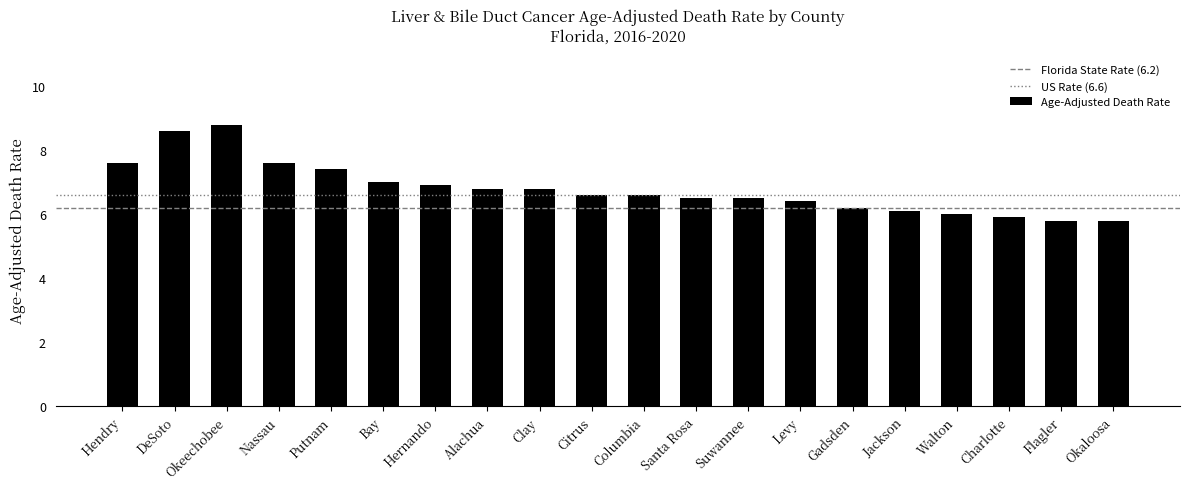

Count the number of data series in this chart.

1